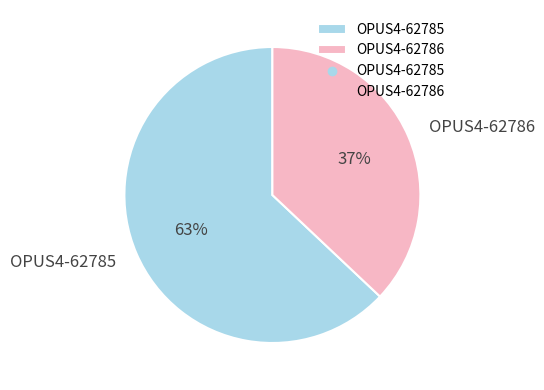

Is it true that OPUS4-62785 is 63% of the pie?

True